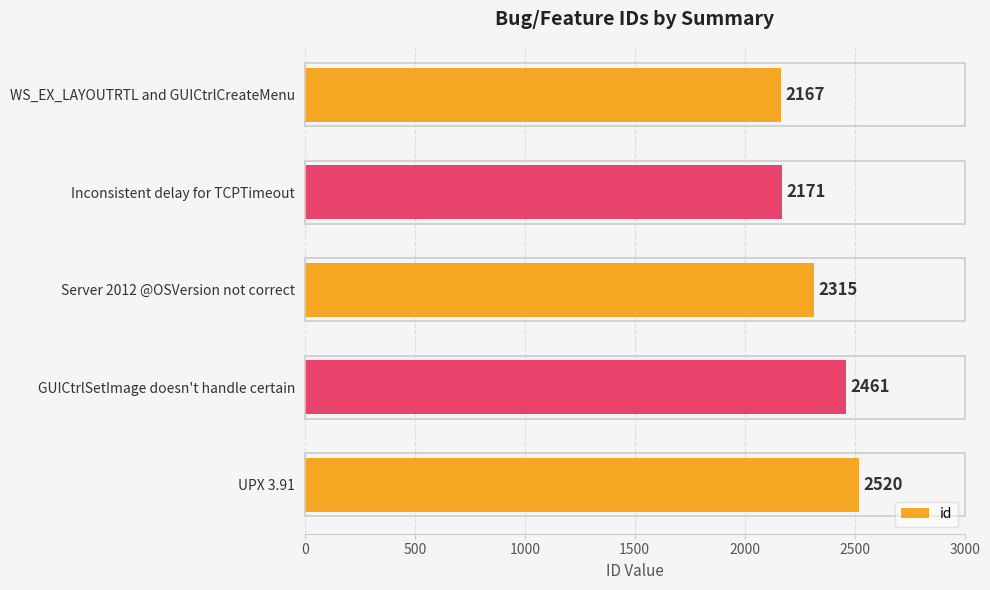

What is the change in value from GUICtrlSetImage doesn't handle certain to UPX 3.91?

+59